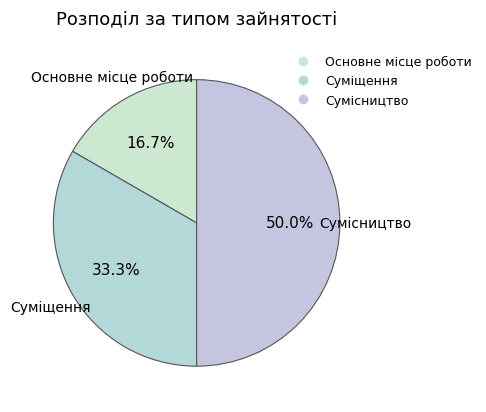

How much of the chart is everything except Сумісництво?

50.0%